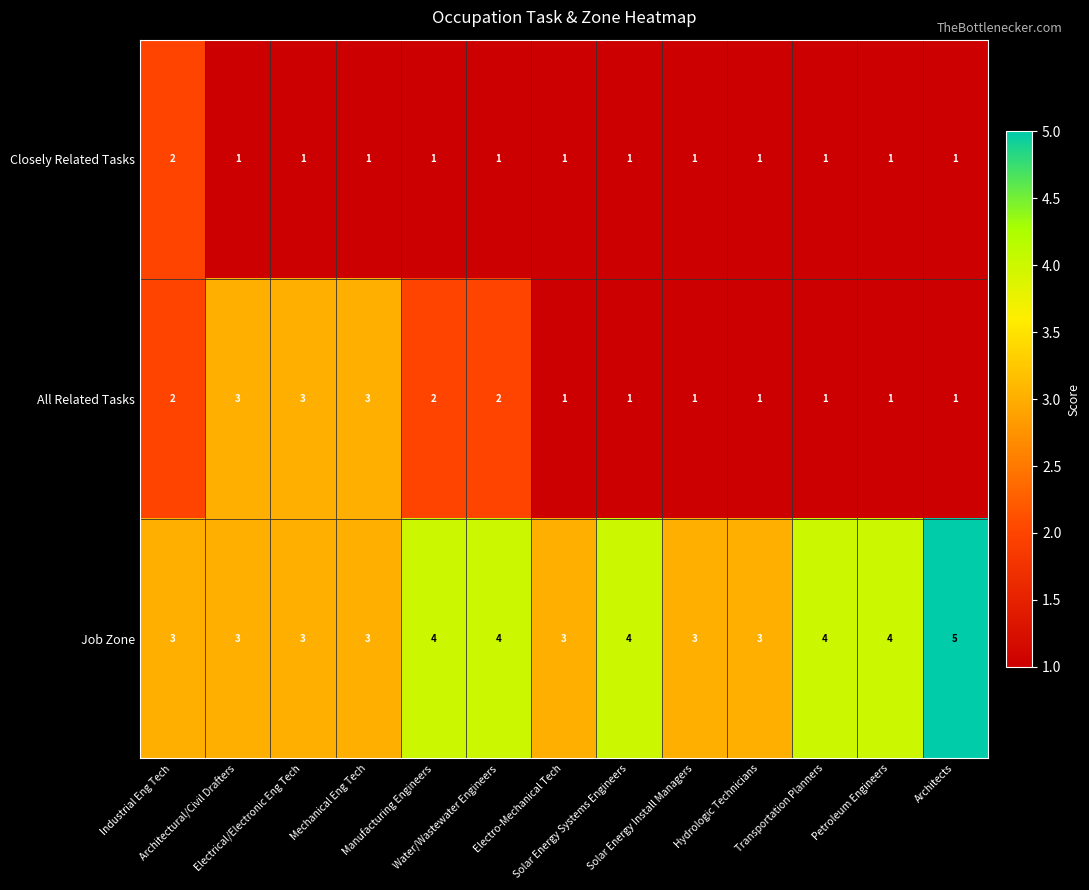

Count the Closely Related Tasks values in the range 1 to 2.

13